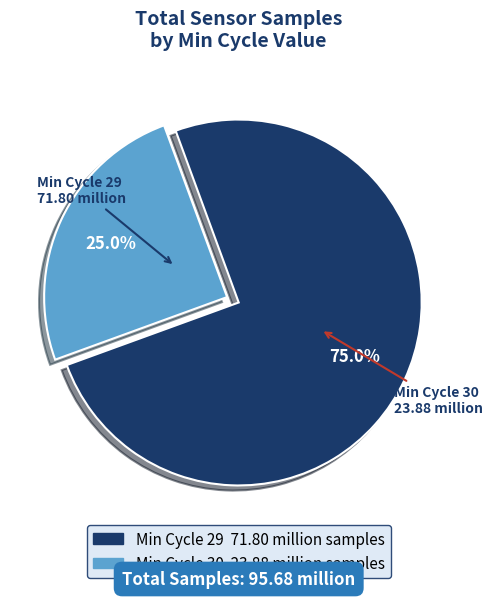

Does any single category account for the majority?

Yes